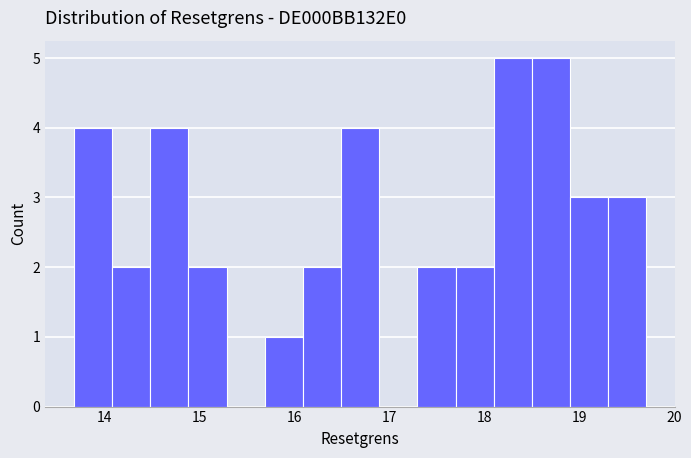

Reading left to right, transcribe this chart: for each bar, give the range it covers on the x-axis and its height. Neither the bar edges nor the heights are printed on the chart, so give them approximately, as read against the axes.

13.7 to 14.1: 4
14.1 to 14.5: 2
14.5 to 14.9: 4
14.9 to 15.3: 2
15.3 to 15.7: 0
15.7 to 16.1: 1
16.1 to 16.5: 2
16.5 to 16.9: 4
16.9 to 17.3: 0
17.3 to 17.7: 2
17.7 to 18.1: 2
18.1 to 18.5: 5
18.5 to 18.9: 5
18.9 to 19.3: 3
19.3 to 19.7: 3